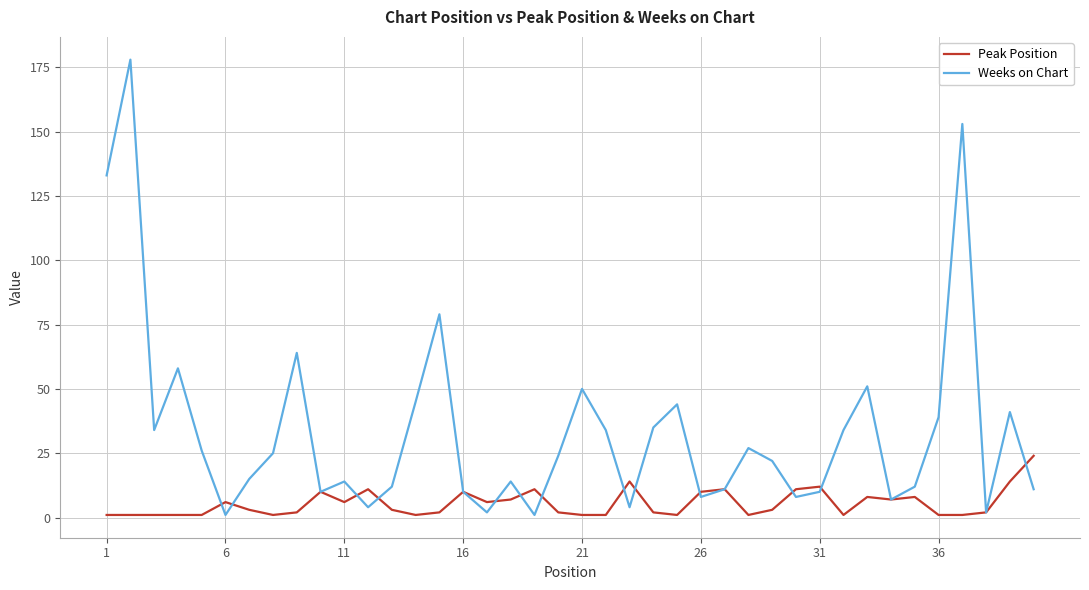

Which series has the largest total across all categories?

Weeks on Chart